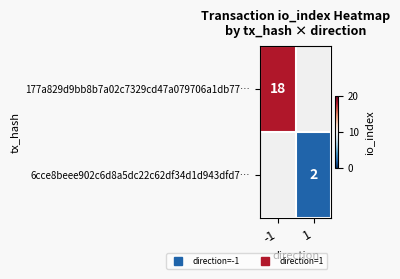

The 177a829d9bb8b7a02c7329cd47a079706a1db77… series shows 18.0 at -1. True or false?

True